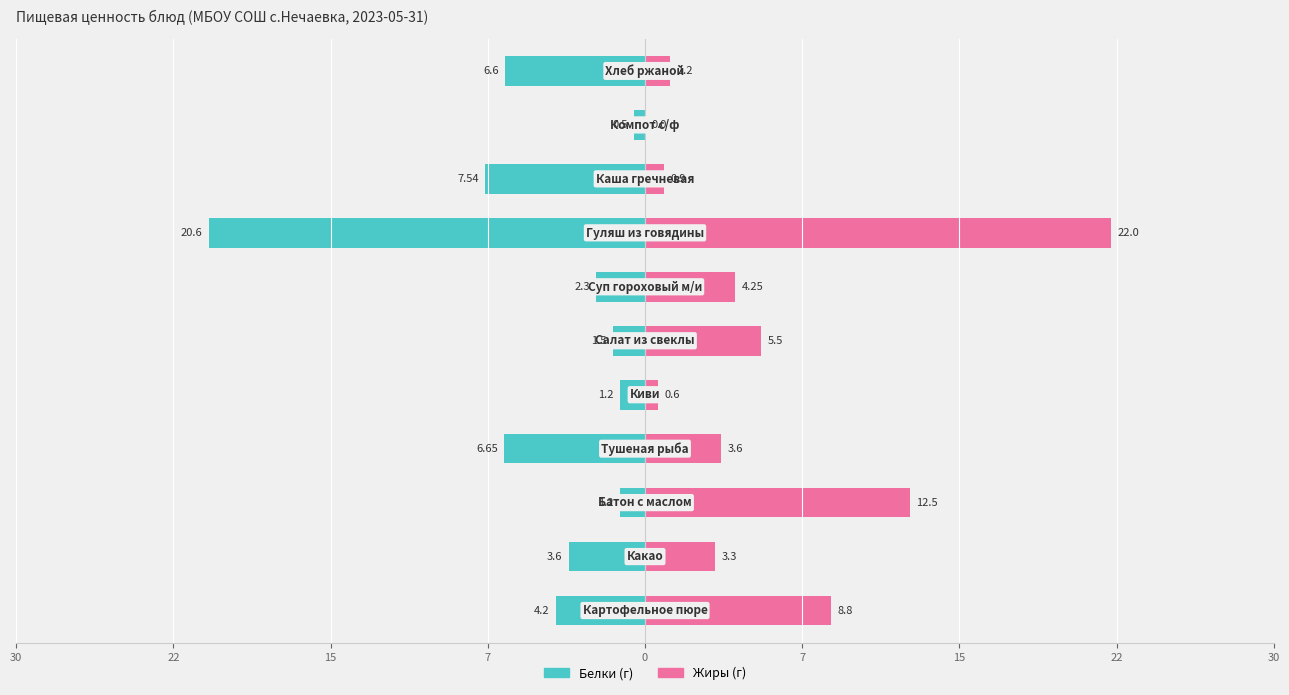

What are all the series names shown in the legend?

Белки, Жиры